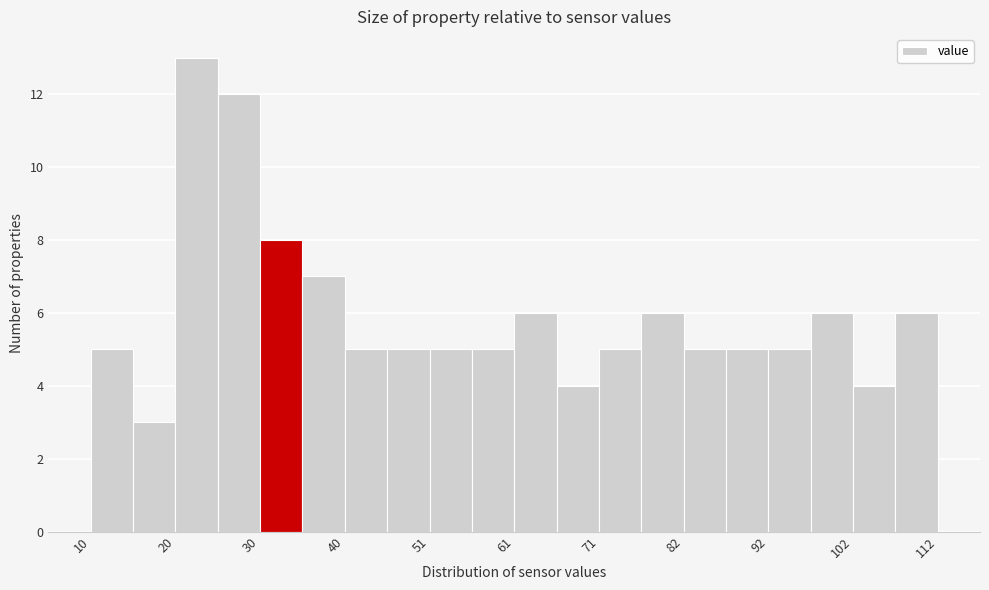

Read against the x-axis, roughly where is the centre of the tallest bar?

22